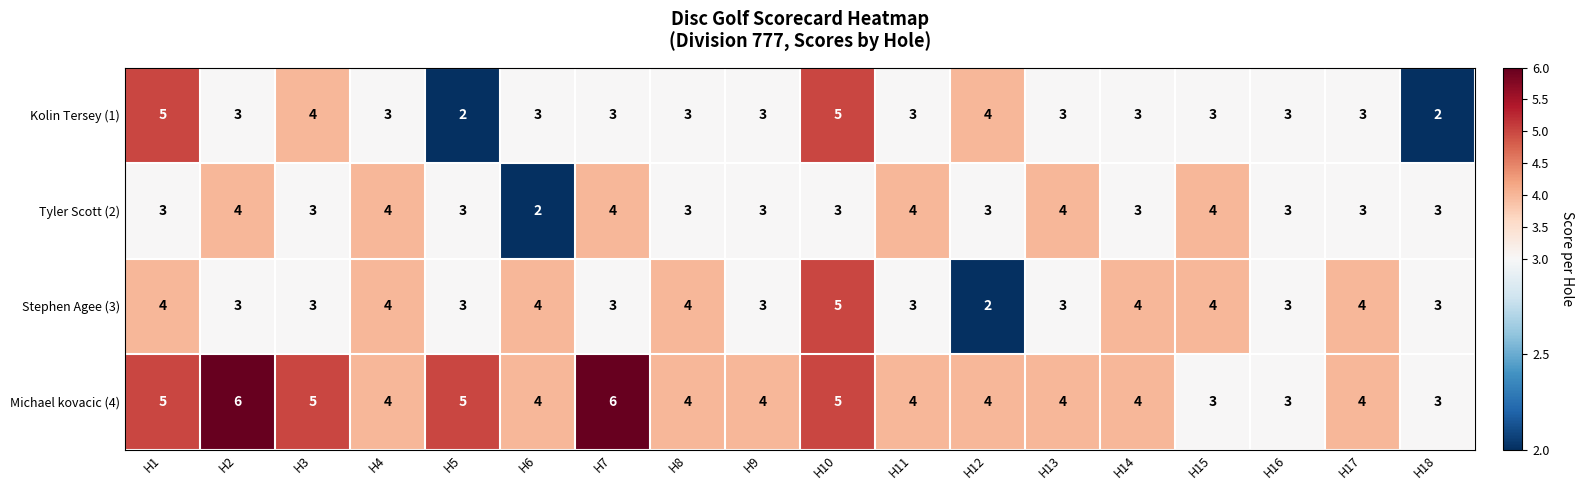

Which series changed the most between H7 and H13?

Michael kovacic (4)